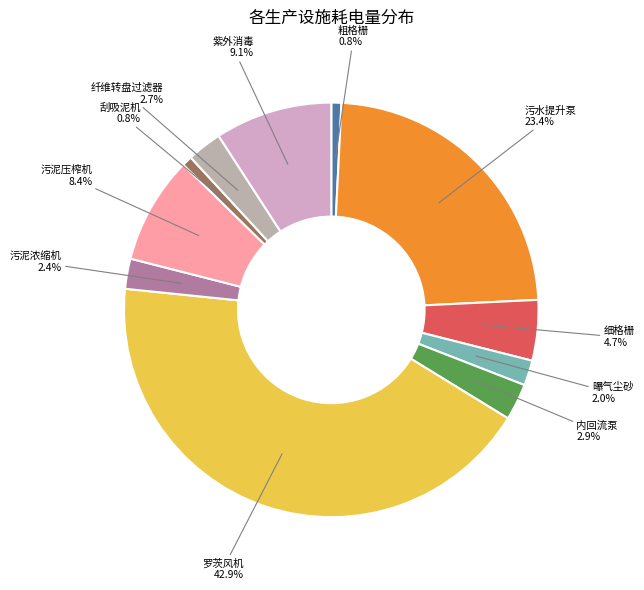

How many segments does this pie chart have?

11